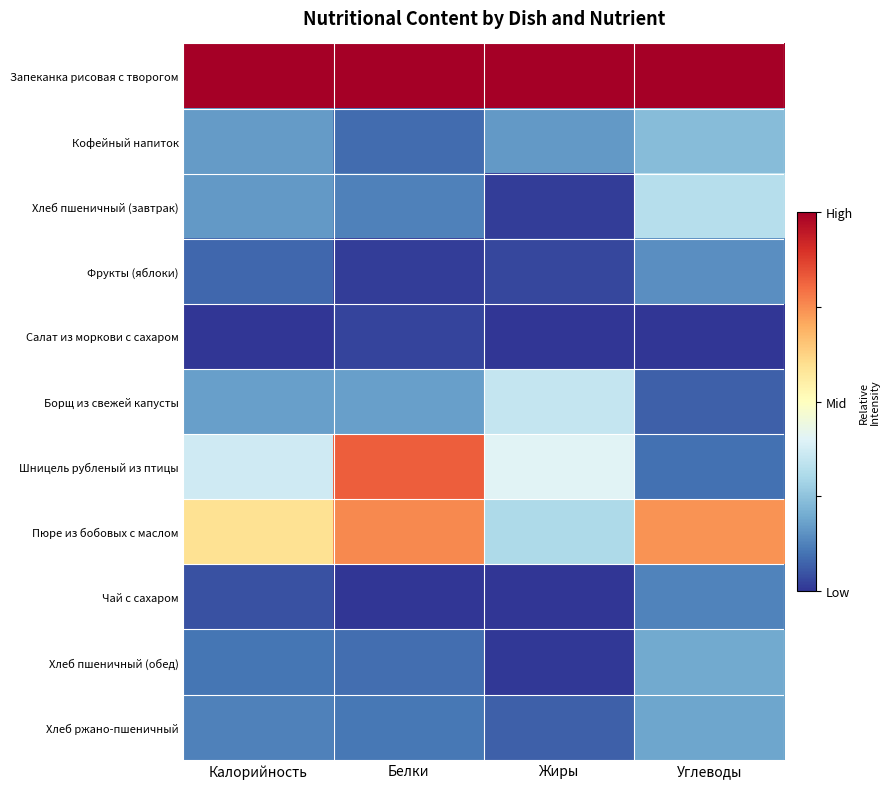

At how many categories does at least one series exceed 0?

4